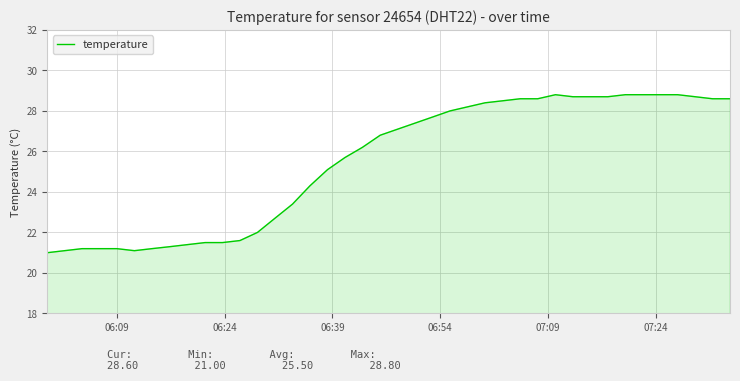

What is the smallest value displayed?

21.0